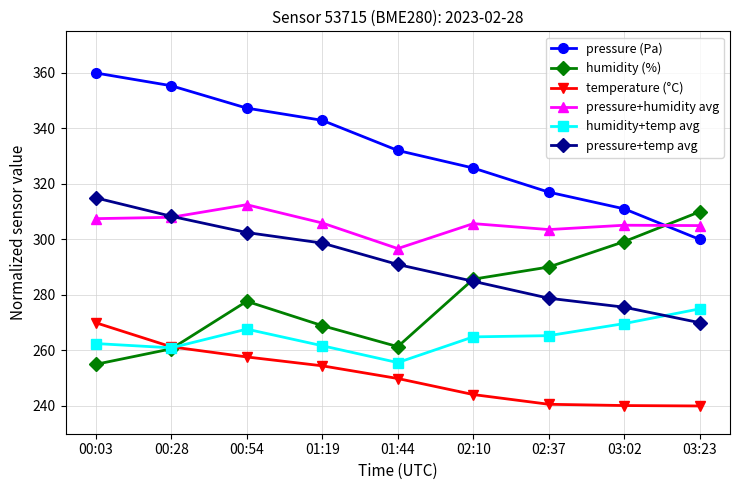

At which label does pressure+temp avg reach its peak?

00:03